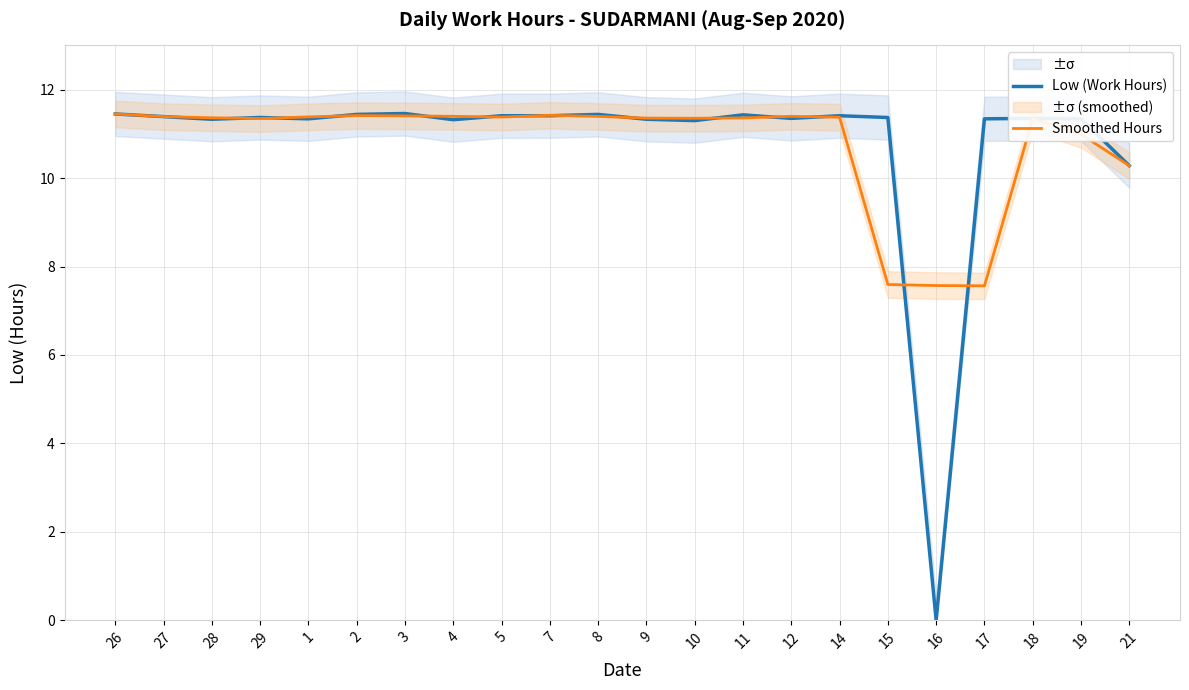

How many lines are shown in the chart?

2